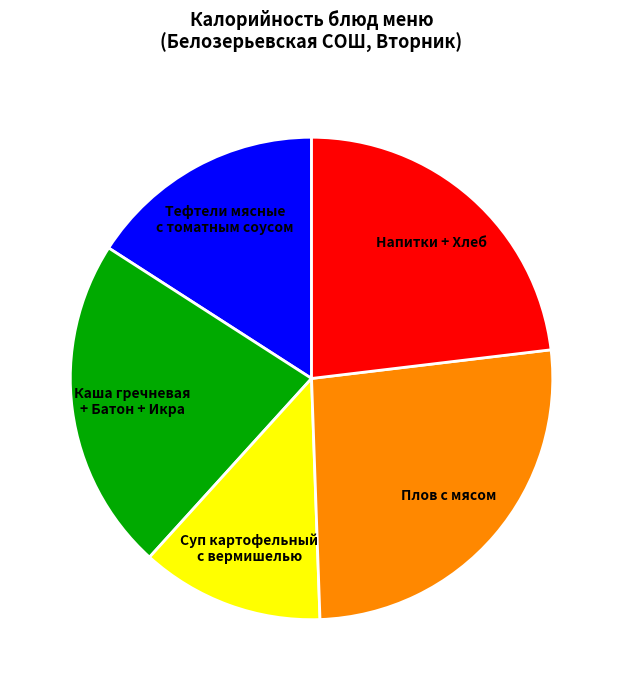

Is it true that Напитки + Хлеб is 23% of the pie?

True